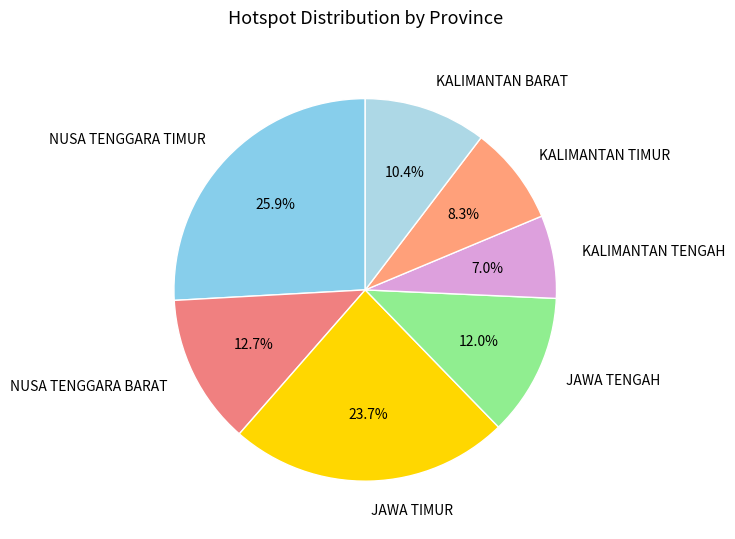

What is the largest slice in the pie chart?

NUSA TENGGARA TIMUR